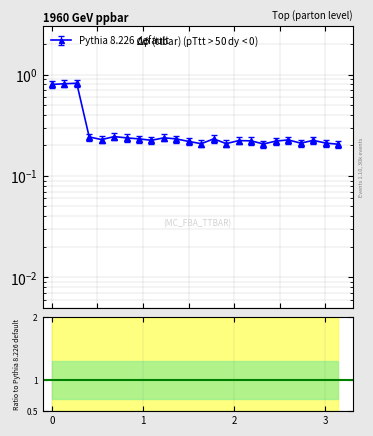

What is the difference between the maximum and minimum values?

0.6